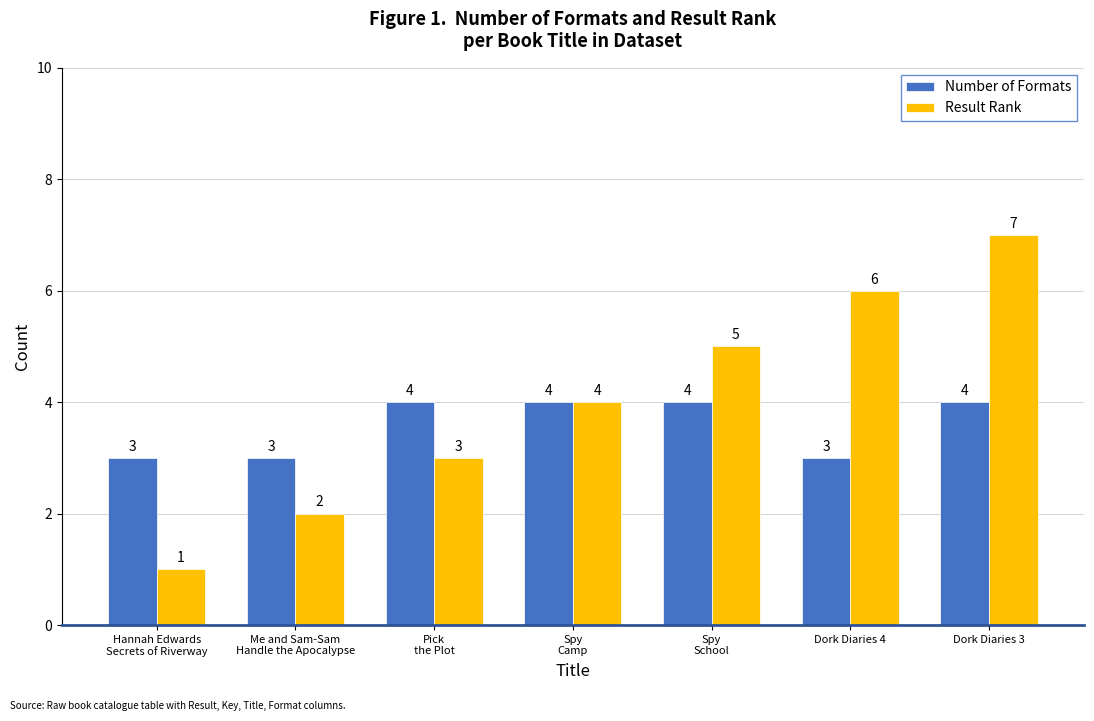

Is the value of Result Rank at Spy
School greater than the value of Number of Formats at Dork Diaries 3?

Yes